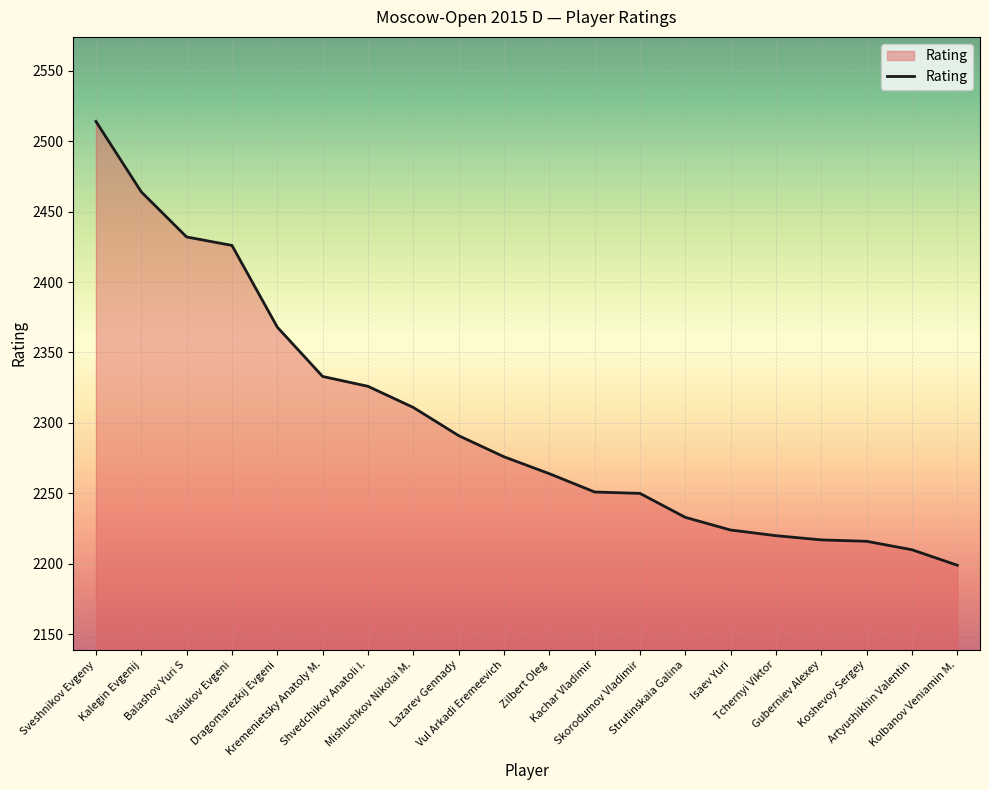

What is the difference between the maximum and second lowest values?

304